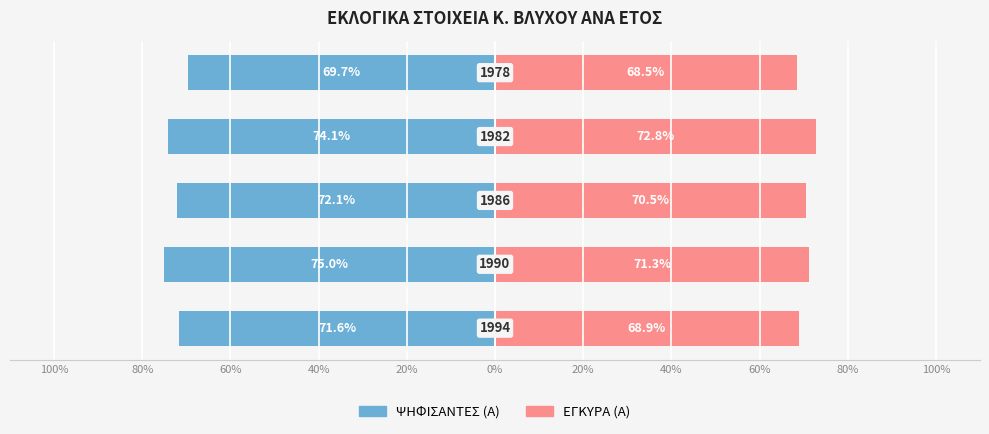

Reading left to right, list all the values displayed in this chart.

ΨΗΦΙΣΑΝΤΕΣ (%): 100%=-71.6	80%=-75.0	60%=-72.1	40%=-74.1	20%=-69.7
ΕΓΚΥΡΑ (%): 100%=68.9	80%=71.3	60%=70.5	40%=72.8	20%=68.5